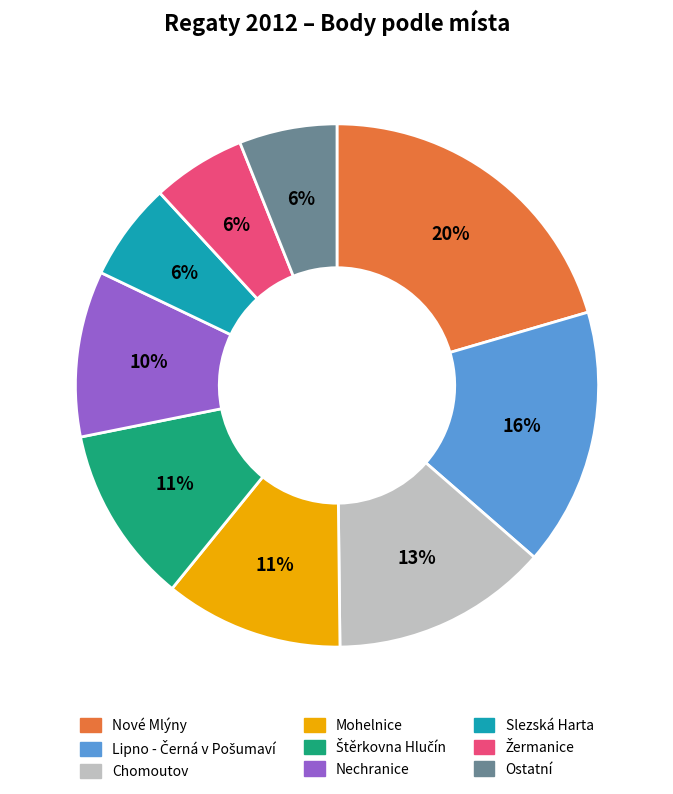

To the nearest percent, what is the average slice percentage?

11%